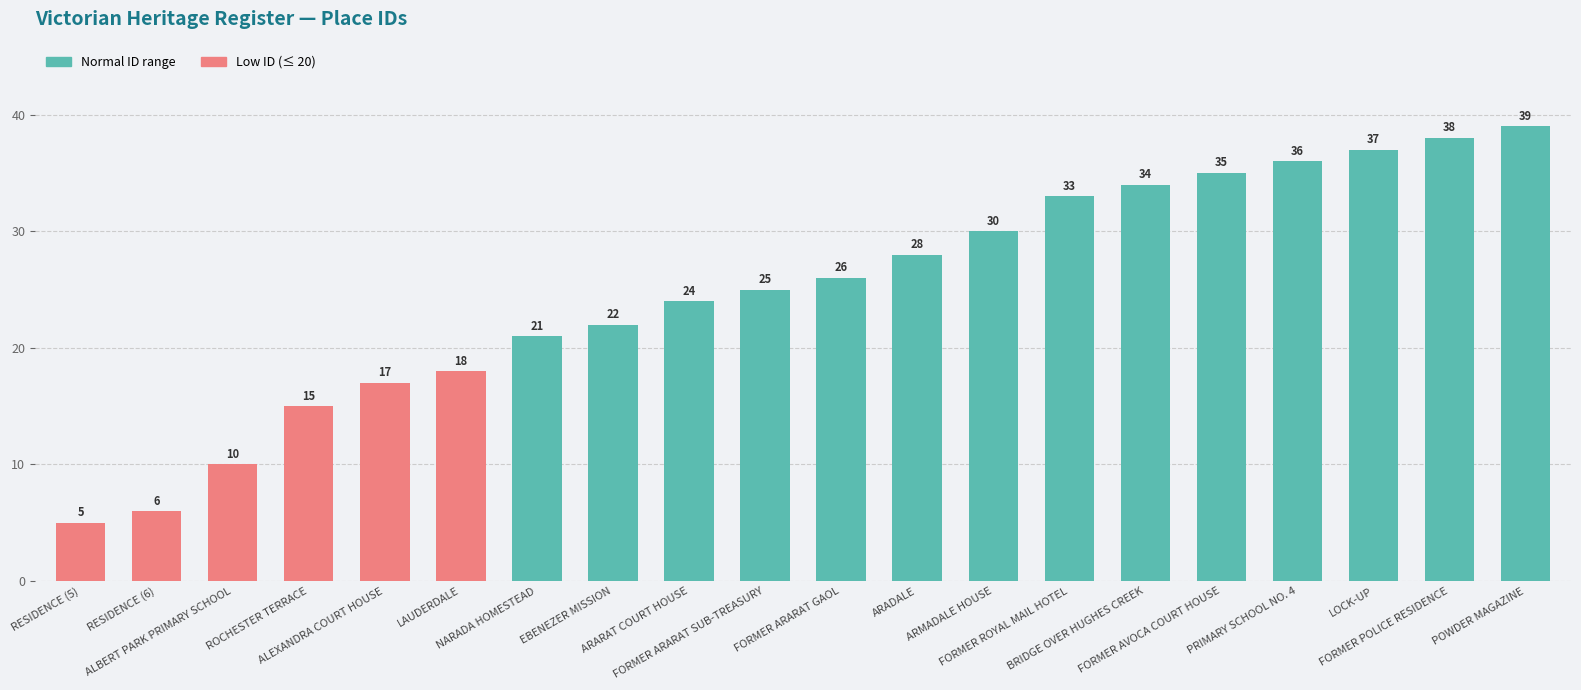

At which category does the chart reach its peak across all series?

POWDER MAGAZINE